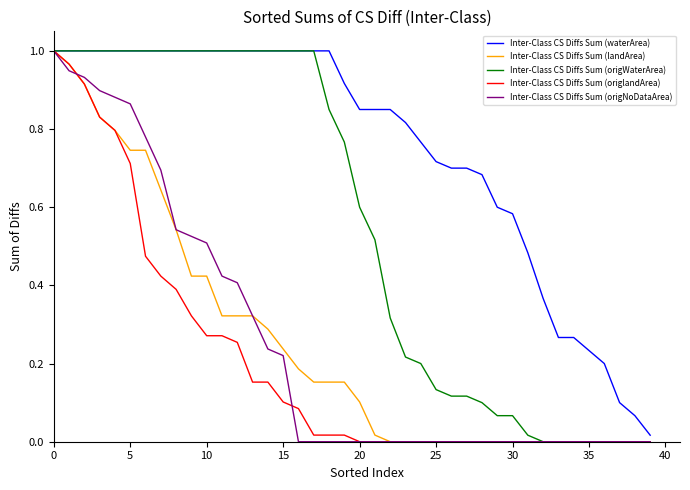

Which series has the largest total across all categories?

Inter-Class CS Diffs Sum (waterArea)